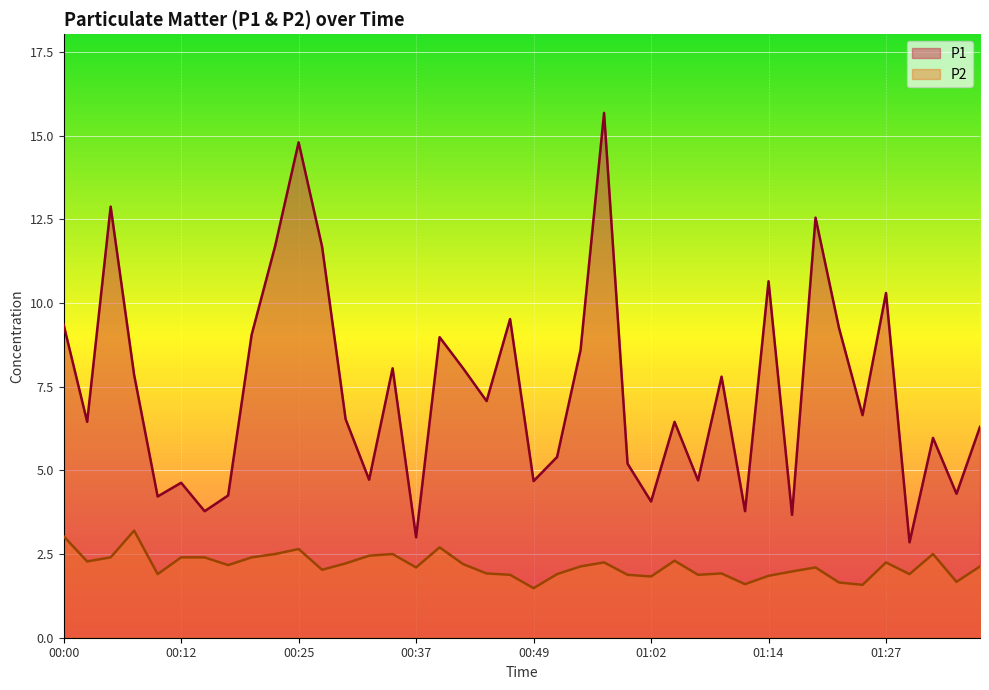

Is it true that P1 equals 13.4 at 01:09?

False